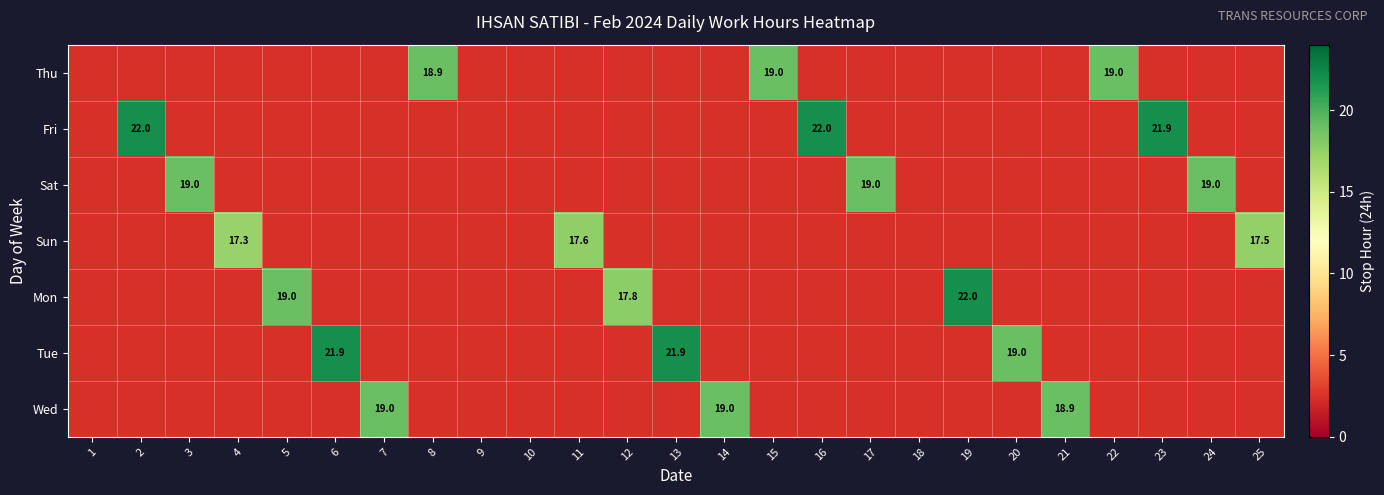

What is the total value across all series at 16?

22.0